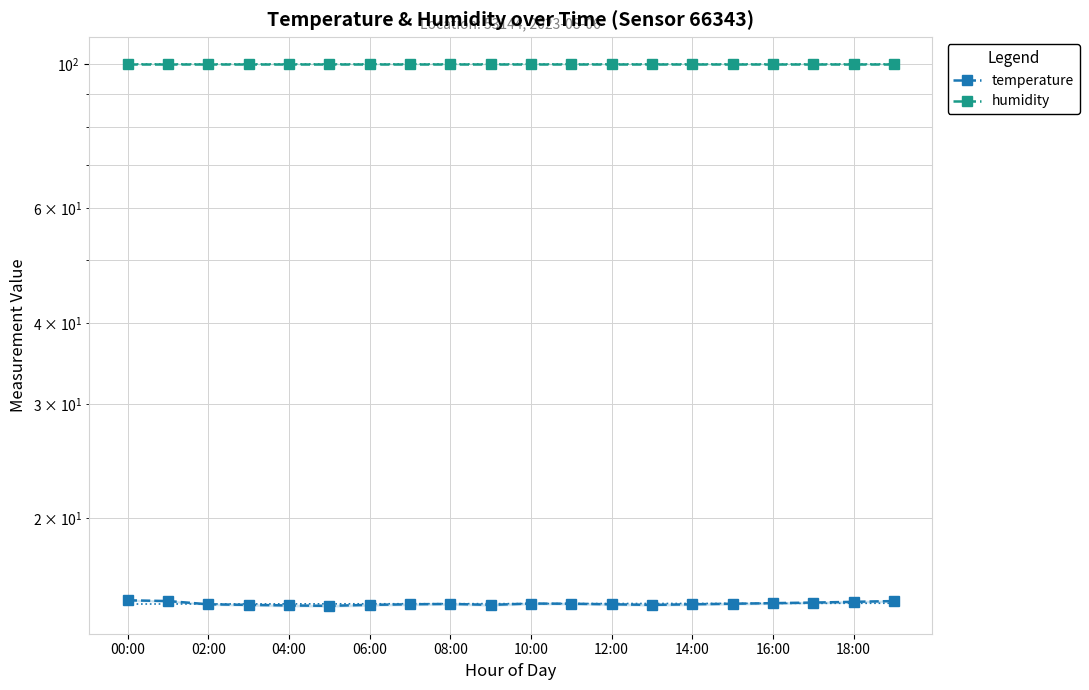

What position from the left is 02:00?

3